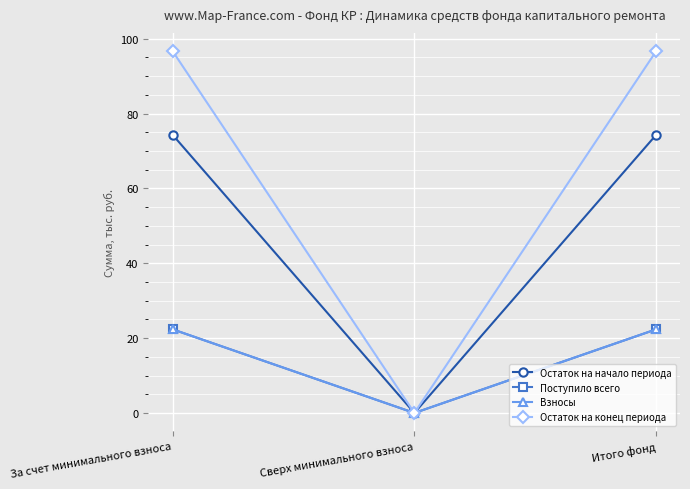

Reading left to right, extract all data points from this chart.

Остаток на начало периода: За счет минимального взноса=74.4	Сверх минимального взноса=0.0	Итого фонд=74.4
Поступило всего: За счет минимального взноса=22.4	Сверх минимального взноса=0.0	Итого фонд=22.4
Взносы: За счет минимального взноса=22.4	Сверх минимального взноса=0.0	Итого фонд=22.4
Остаток на конец периода: За счет минимального взноса=96.7	Сверх минимального взноса=0.0	Итого фонд=96.7